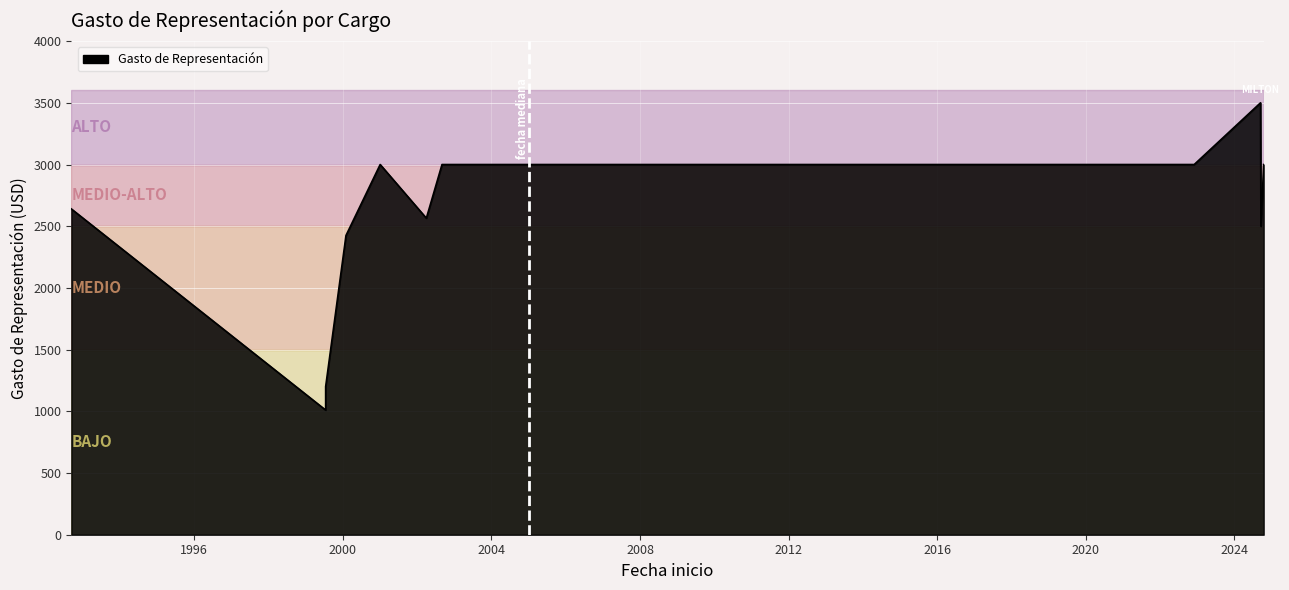

What is the difference between the maximum and second lowest values?

2300